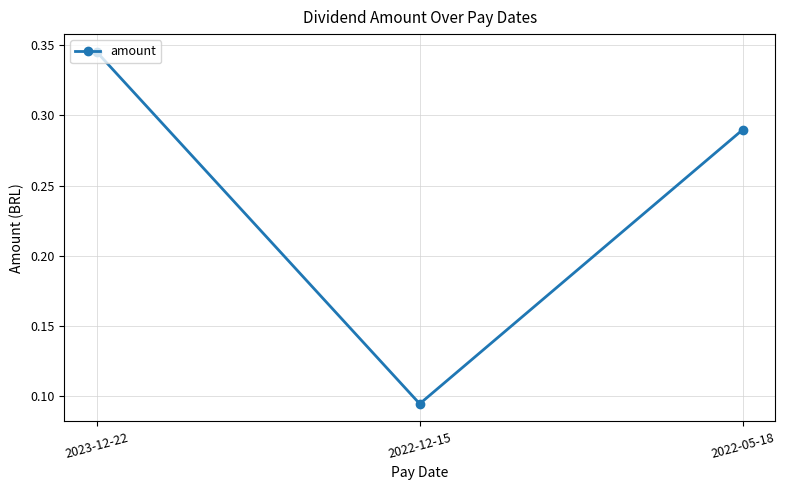

Where is the data nearest to the value 0?

2022-12-15